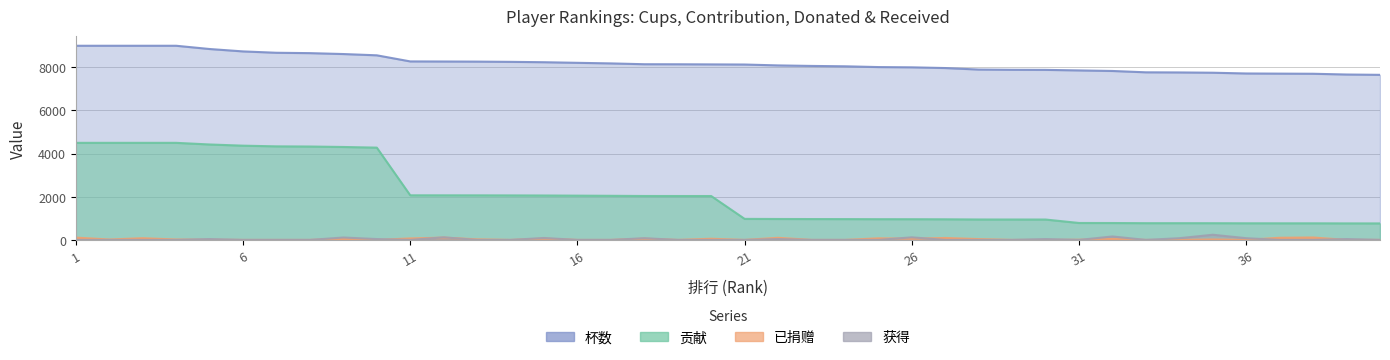

What is the difference between the maximum and second lowest values in the 杯数 series?

1333